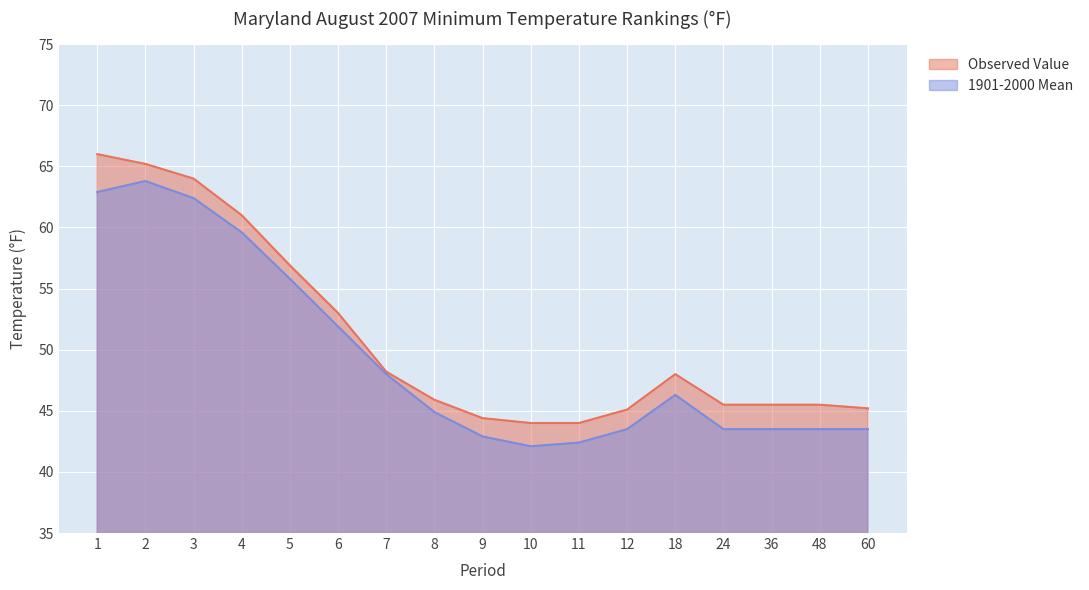

Between 7 and 12, which series saw the biggest shift?

1901-2000 Mean